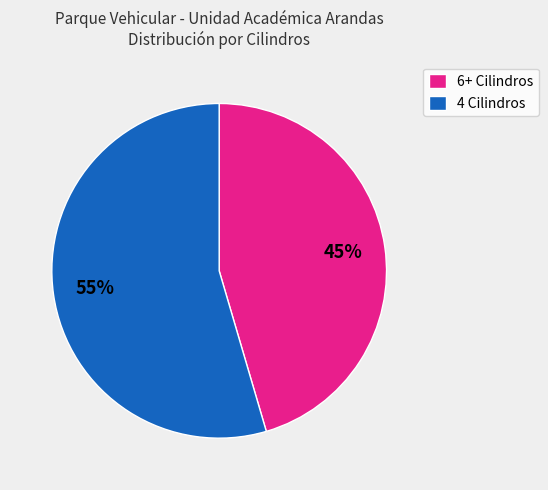

Count the number of slices in the pie.

2